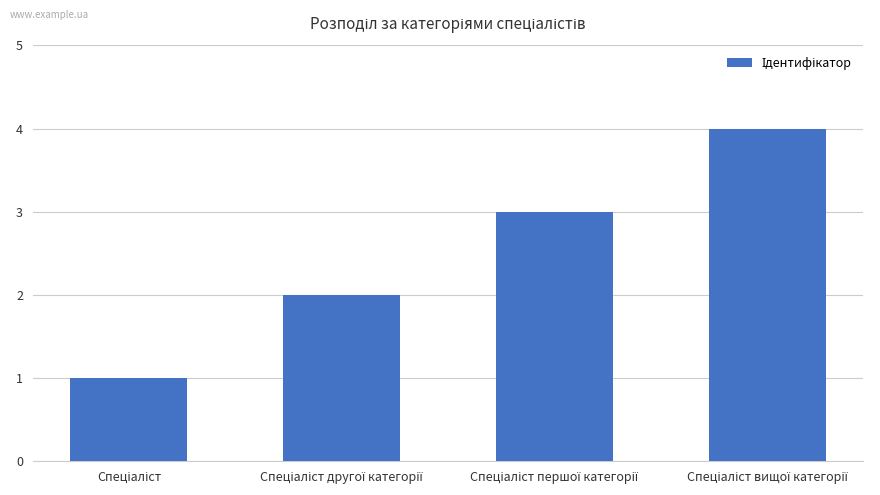

Reading left to right, transcribe all the data shown in this chart.

1	2	3	4